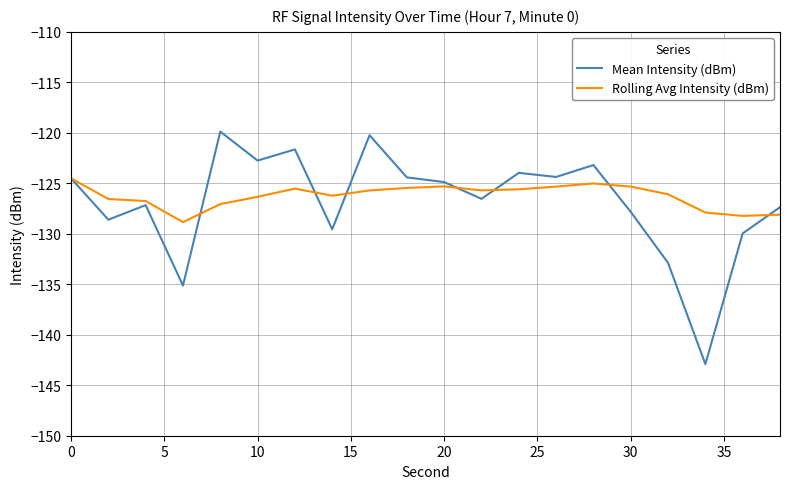

List the series in order of their peak value, lowest first.

Rolling Avg Intensity (dBm), Mean Intensity (dBm)